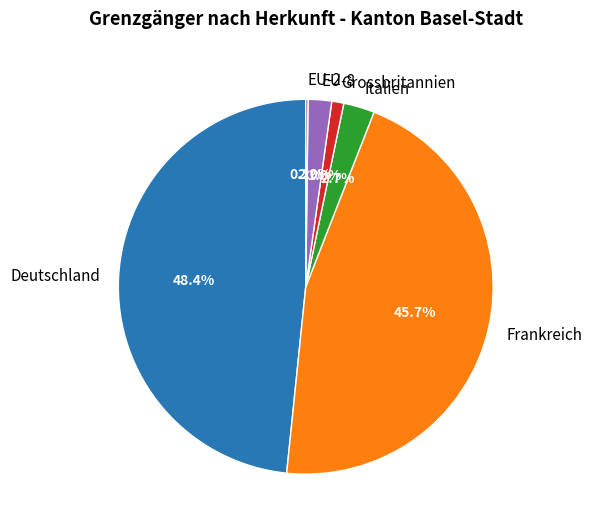

Is there a majority slice in this chart?

No